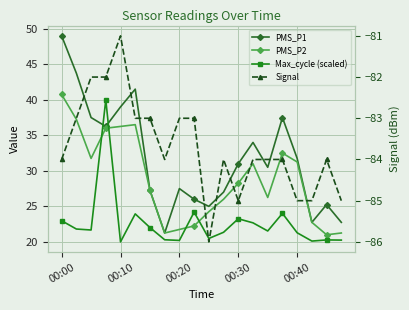

At which category does the chart reach its peak across all series?

00:00